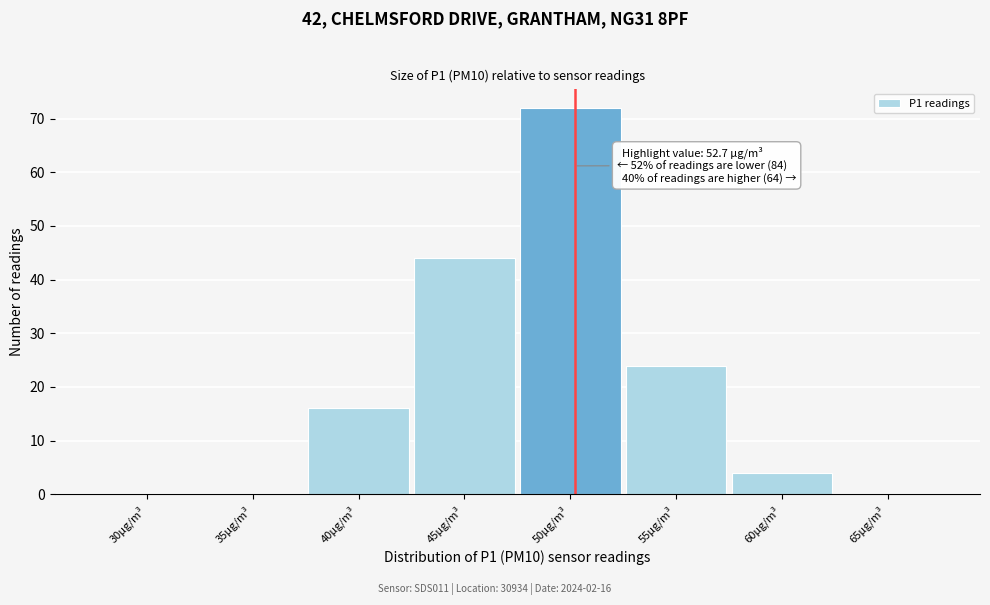

Reading left to right, extract all data points from this chart.

30µg/m³=0	35µg/m³=0	40µg/m³=16	45µg/m³=44	50µg/m³=72	55µg/m³=24	60µg/m³=4	65µg/m³=0